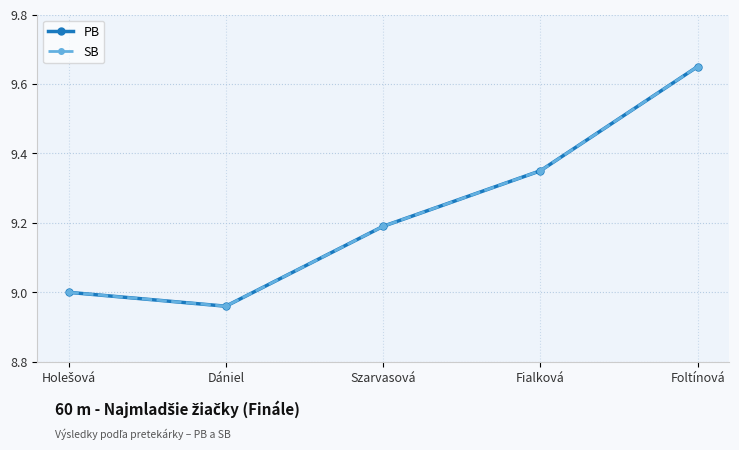

Does the chart have visible grid lines?

Yes